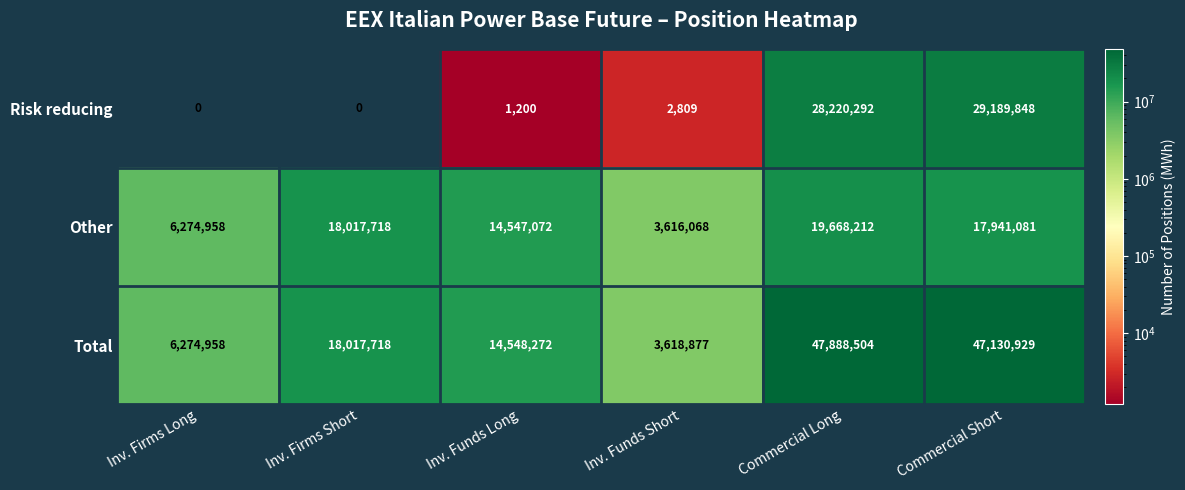

How many data points does each series have?

6